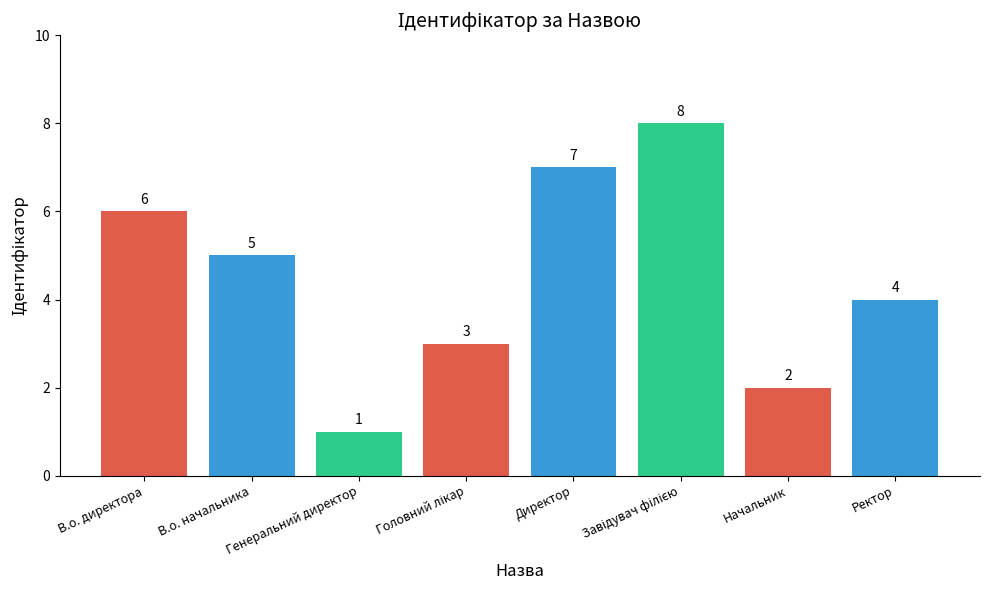

The value at Генеральний директор is 2. True or false?

False